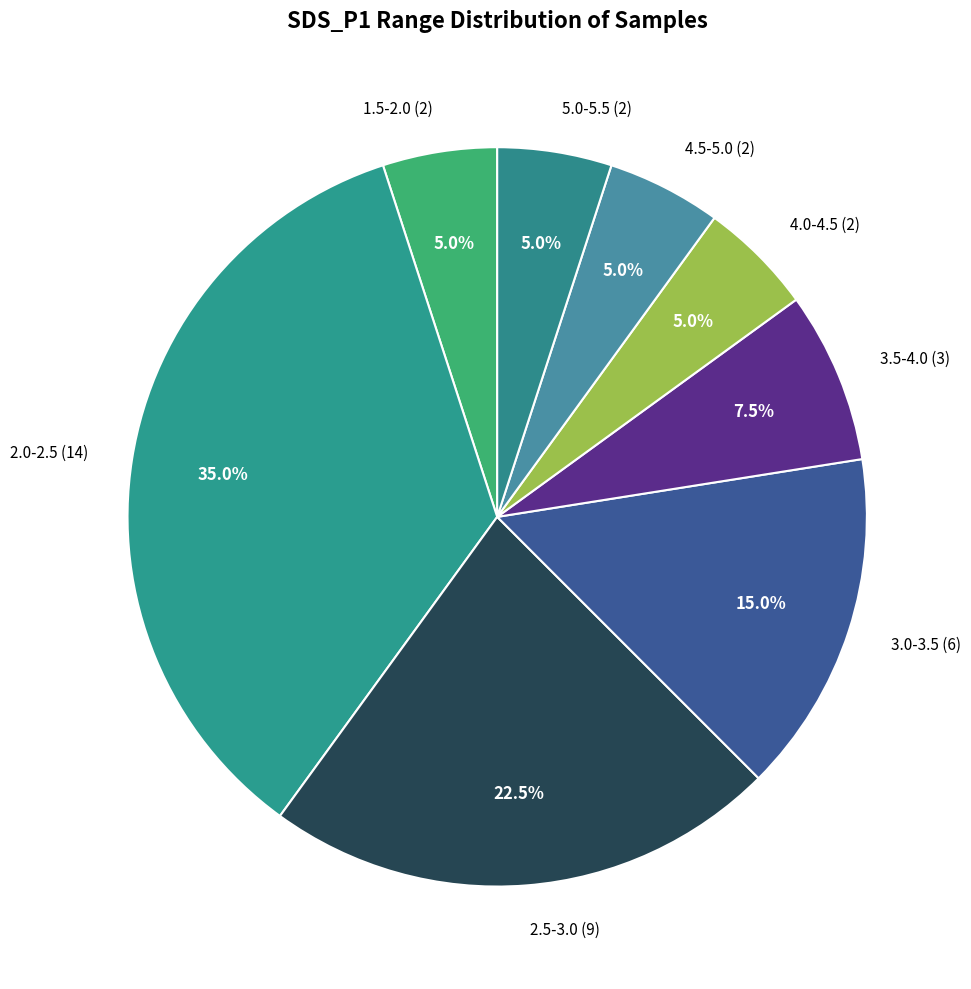

Does any single category account for the majority?

No